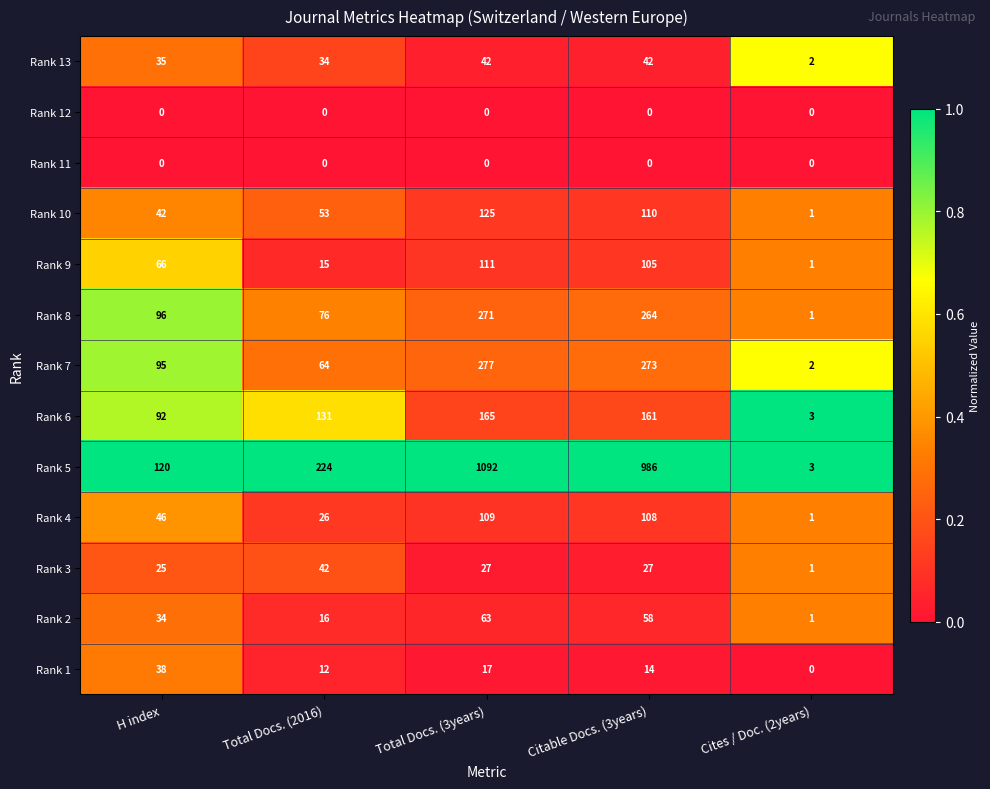

What is the approximate value of Rank 13 at Citable Docs. (3years)?

42